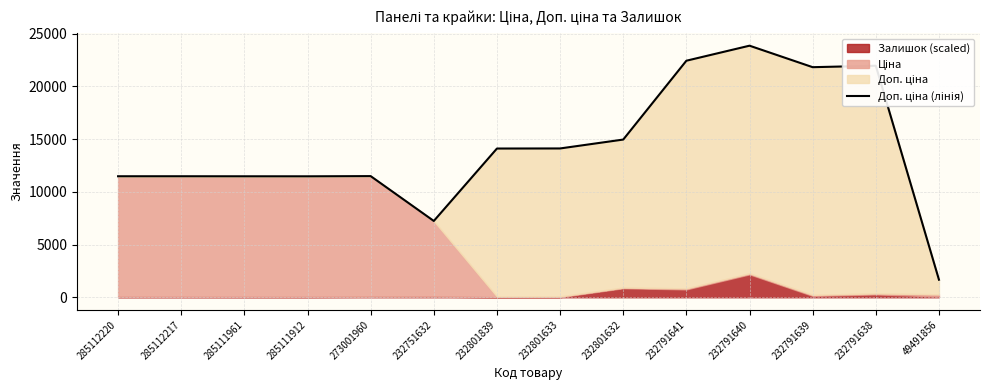

What is the sum of the values at 273001960 and 285111961?

22948.5